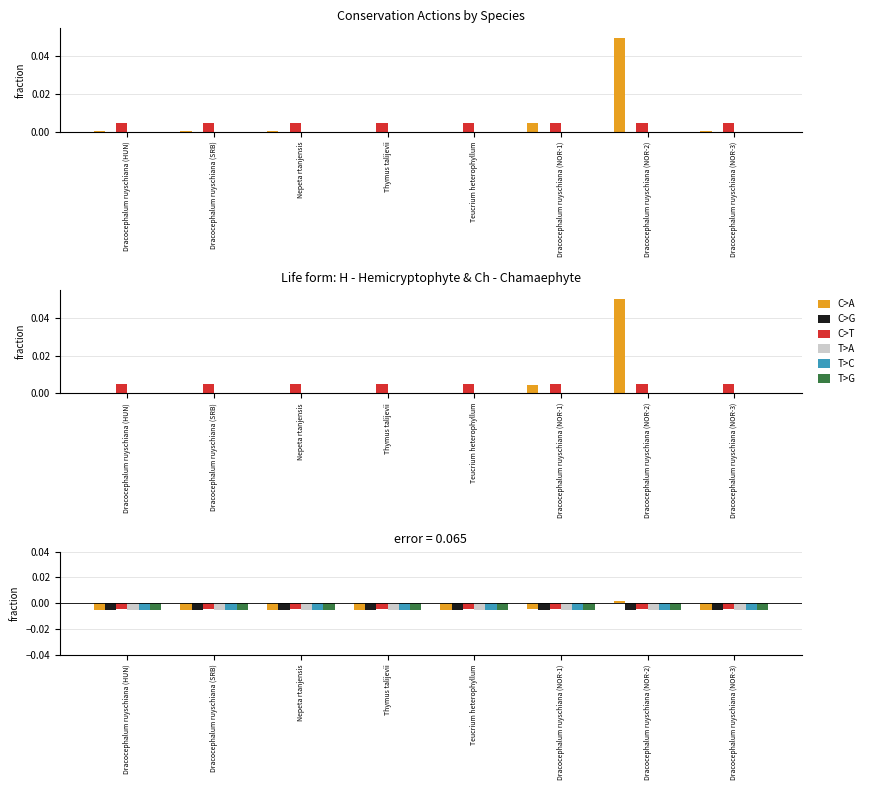

The T>C series shows -0.0 at Dracocephalum ruyschiana (SRB). True or false?

True